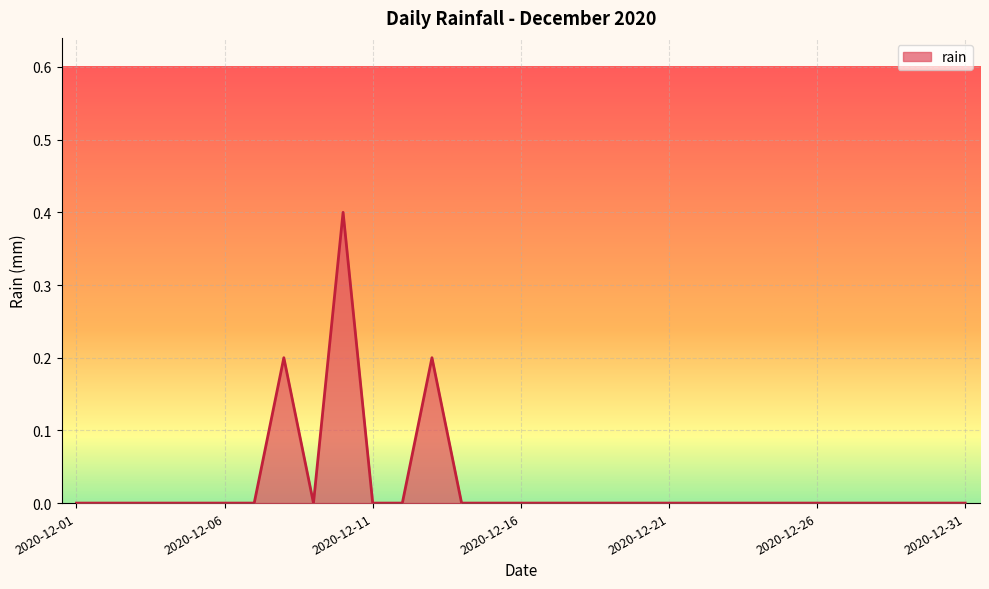

What is the difference between the maximum and minimum values?

0.4